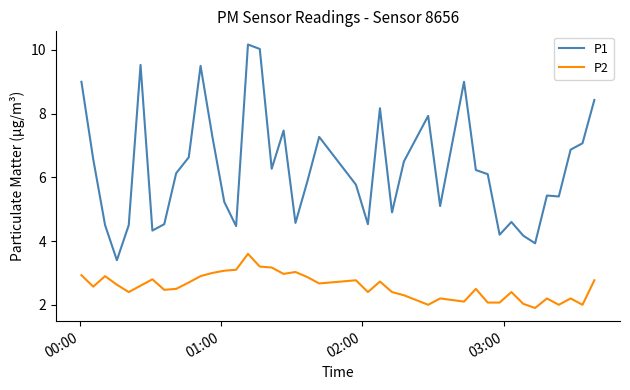

How many lines are shown in the chart?

2